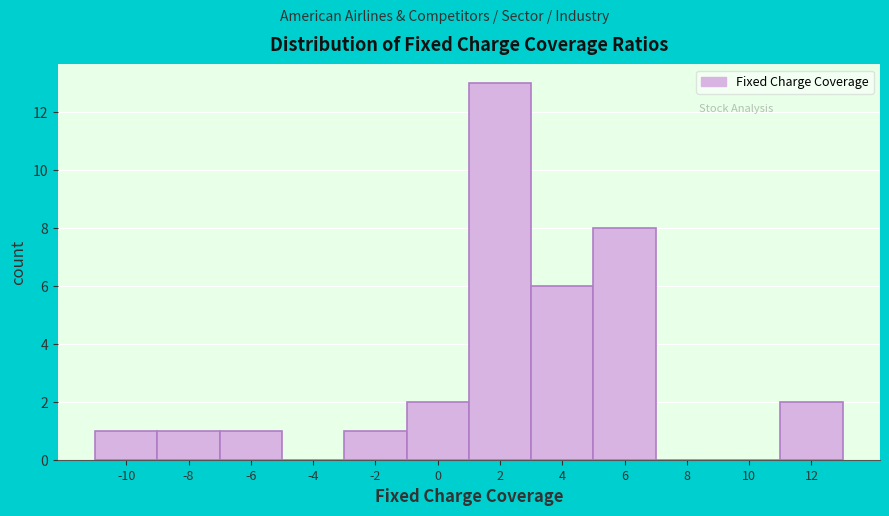

Reading left to right, transcribe this chart: for each bar, give the range it covers on the x-axis and its height. The values are not printed on the chart, so give them approximately, as read against the axis.

-11 to -9: 1
-9 to -7: 1
-7 to -5: 1
-5 to -3: 0
-3 to -1: 1
-1 to 1: 2
1 to 3: 13
3 to 5: 6
5 to 7: 8
7 to 9: 0
9 to 11: 0
11 to 13: 2